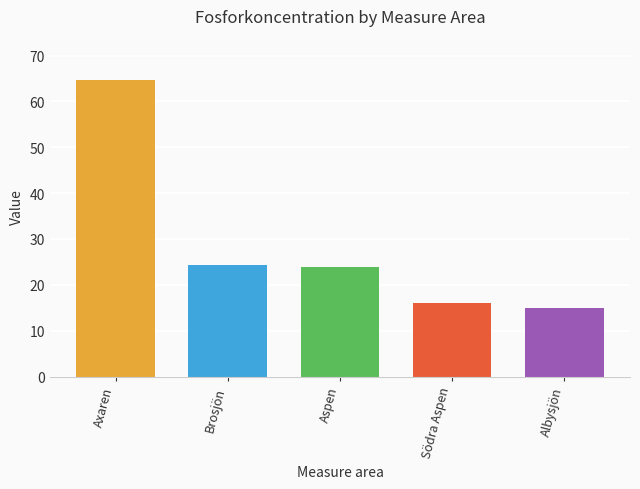

What is the label of the 3rd bar from the right?

Aspen